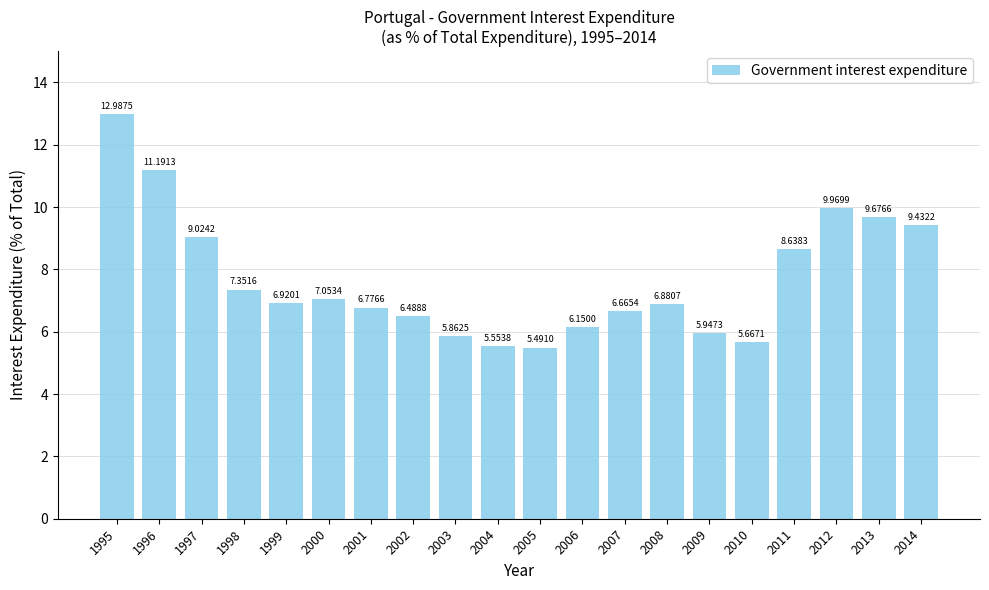

Rank the categories by value from lowest to highest.

2005, 2004, 2010, 2003, 2009, 2006, 2002, 2007, 2001, 2008, 1999, 2000, 1998, 2011, 1997, 2014, 2013, 2012, 1996, 1995